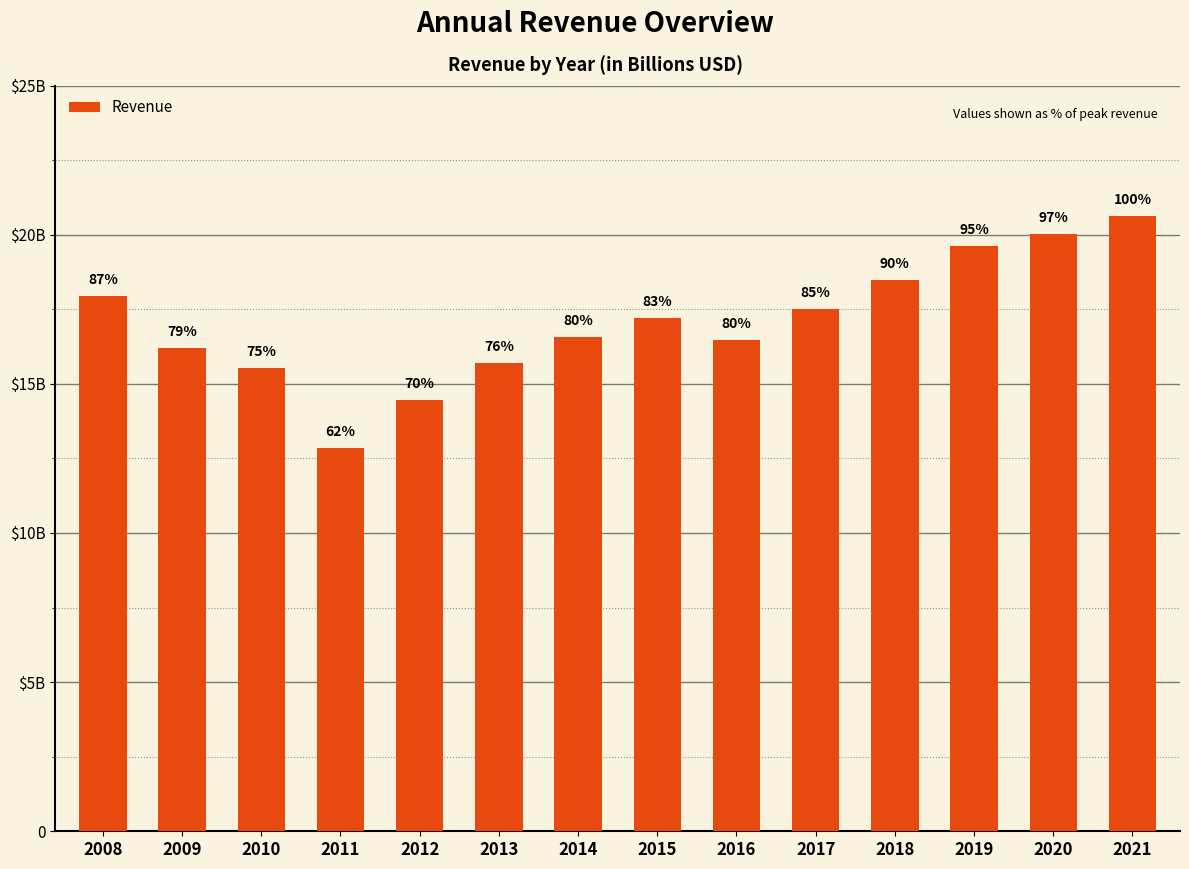

Reading left to right, extract all data points from this chart.

17950966000	16202031000	15537213000	12846570000	14464185000	15703587000	16571215000	17218908000	16474095000	17515582000	18468917000	19634663000	20014214000	20623690000